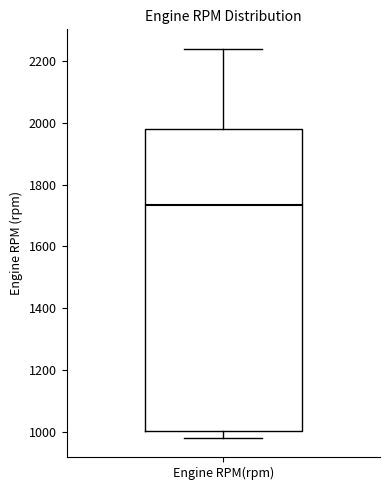

Transcribe this box plot: give where the median line is, the range the box spans, and where the two whiskers end, as read against the y-axis. The values are not printed on the chart, so give them approximately, as read against the axis.

median 1740, box 1000 to 1980, whiskers 980 to 2240